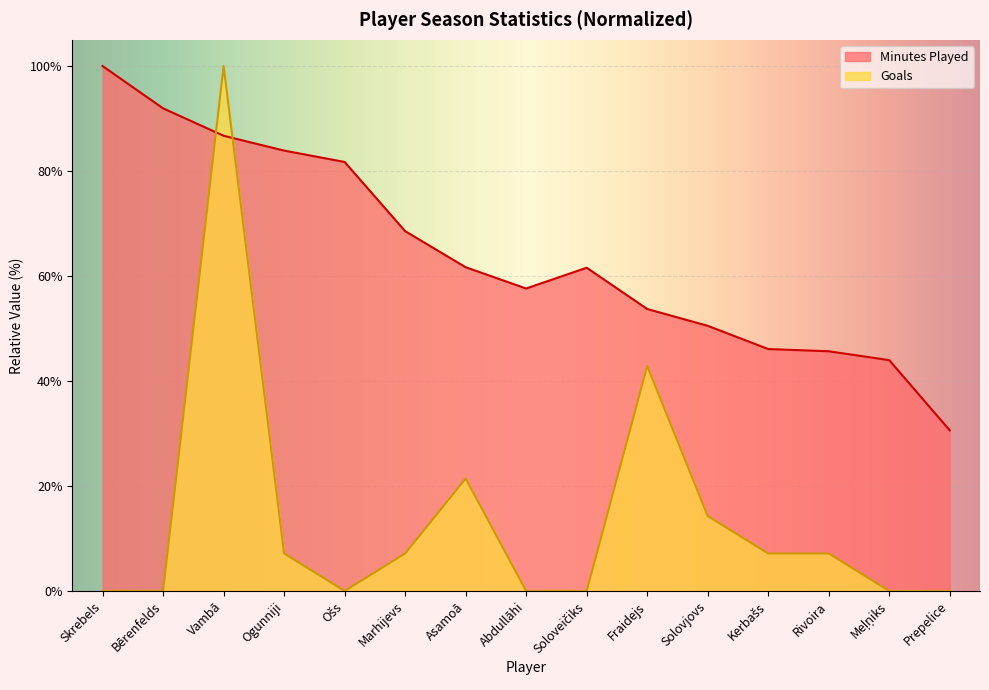

What are all the series names shown in the legend?

Minutes Played, Goals